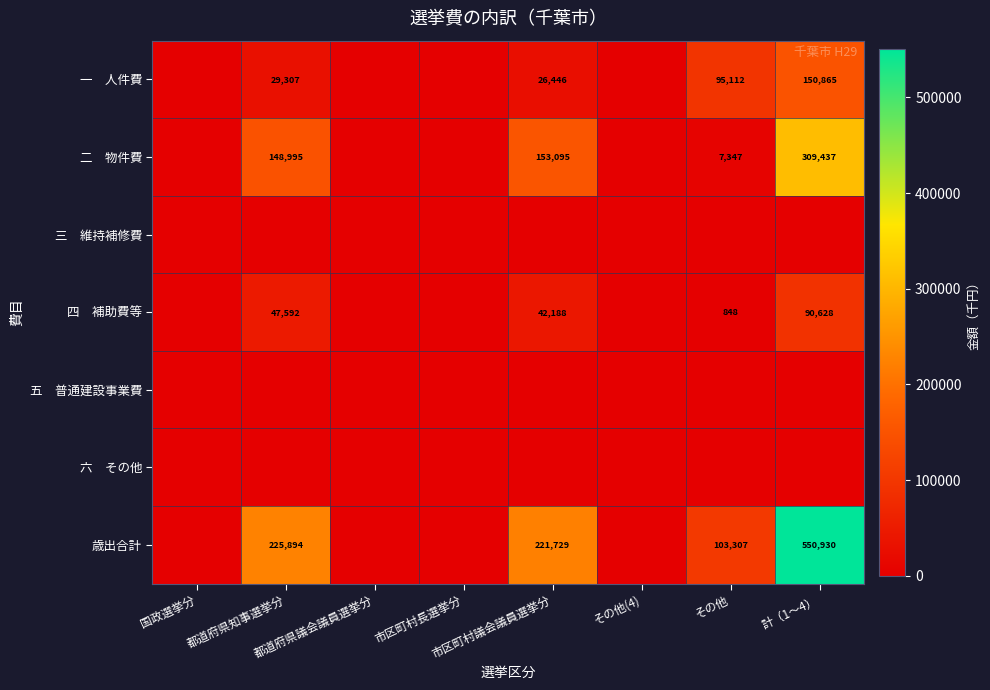

Is the value of 五 普通建設事業費 at その他(4) greater than the value of 歳出合計 at 計（1〜4）?

No